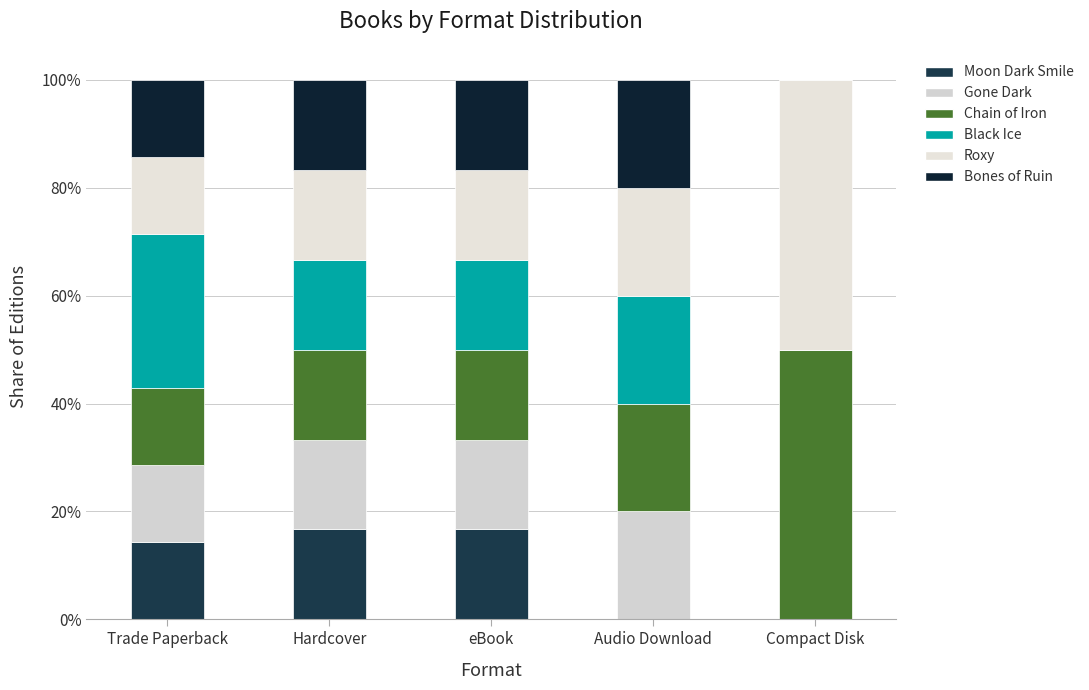

Does the chart contain stacked bars?

Yes